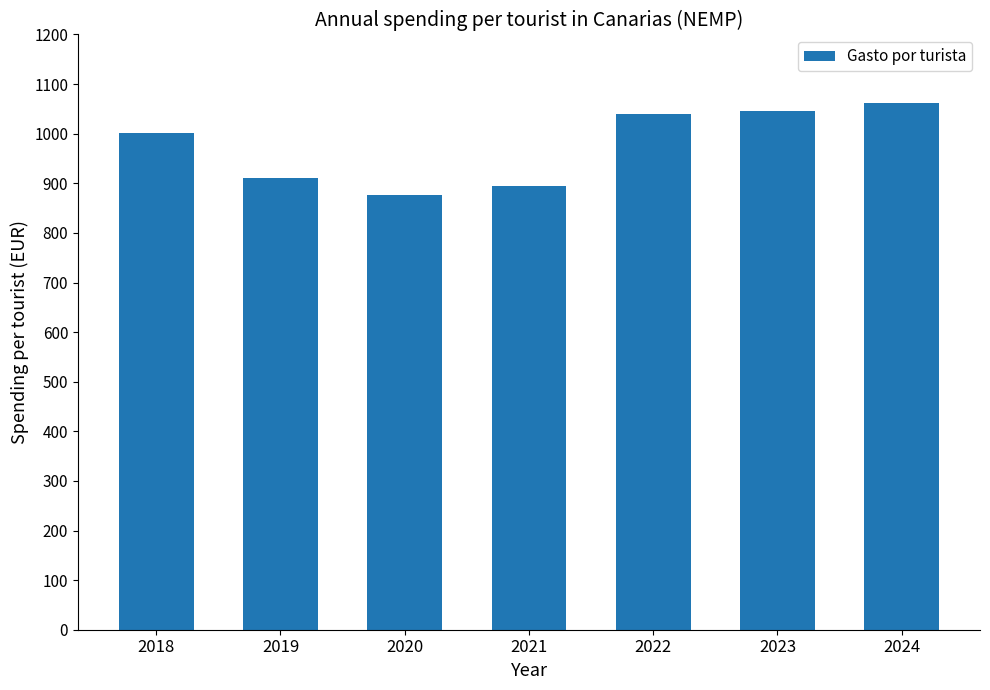

What is the average value?

975.9